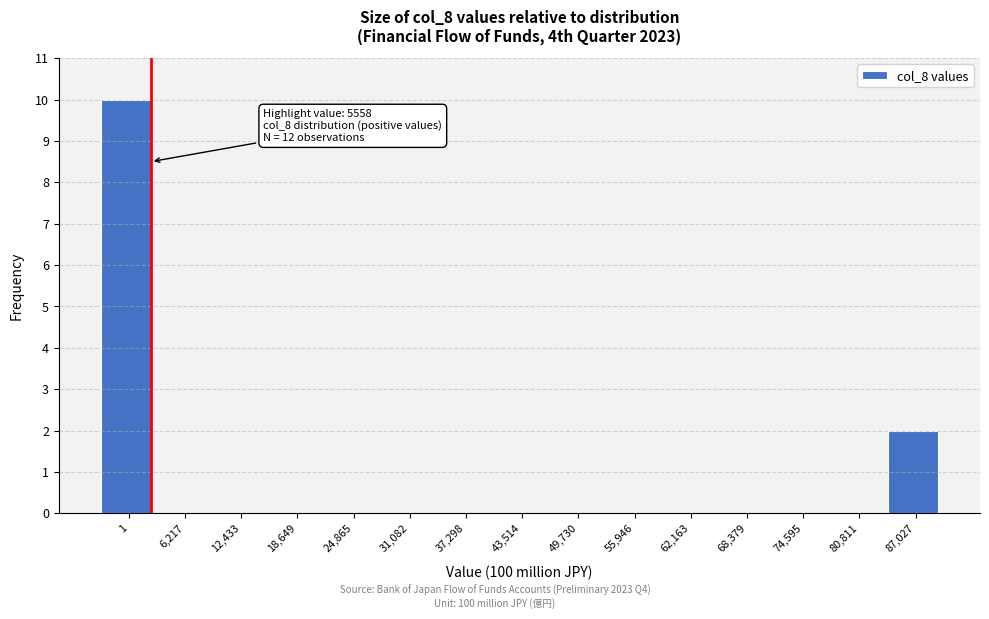

Reading right to left, transcribe all the data shown in this chart.

87,027=2	80,811=0	74,595=0	68,379=0	62,163=0	55,946=0	49,730=0	43,514=0	37,298=0	31,082=0	24,865=0	18,649=0	12,433=0	6,217=0	1=10